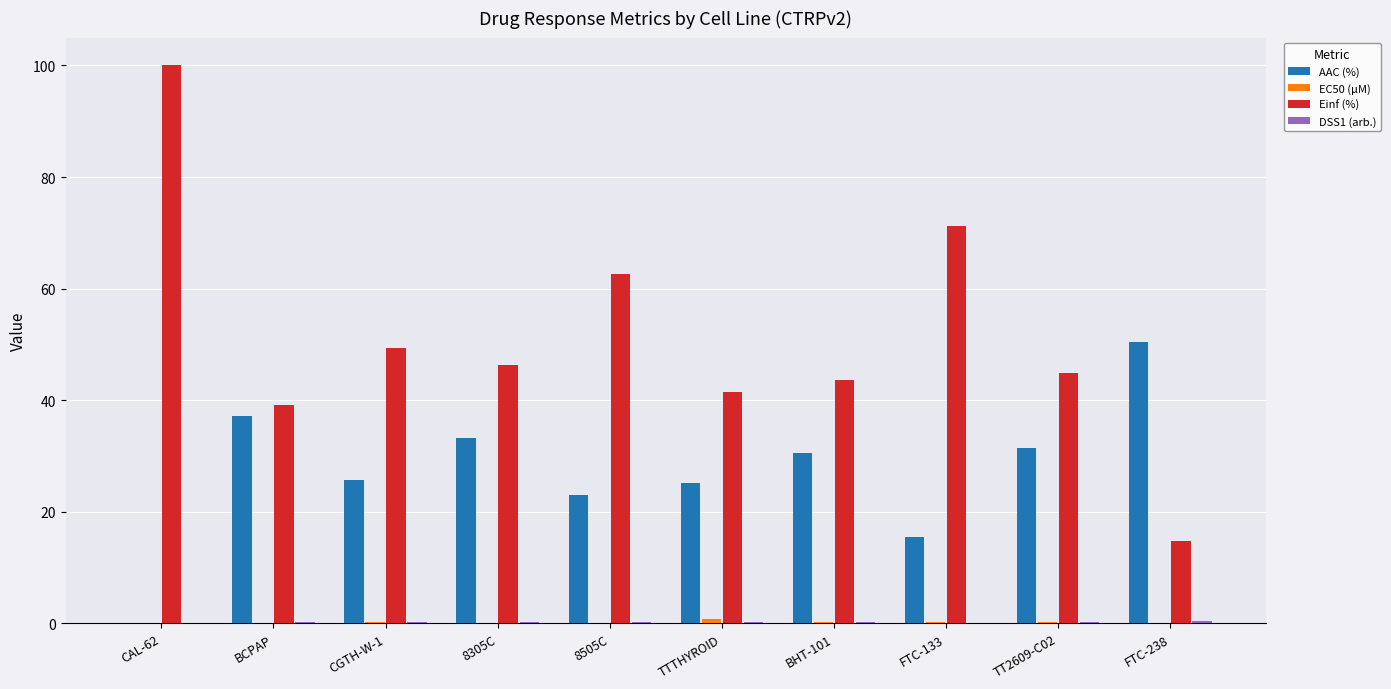

Is it true that Einf (%) equals 25.0 at FTC-238?

False